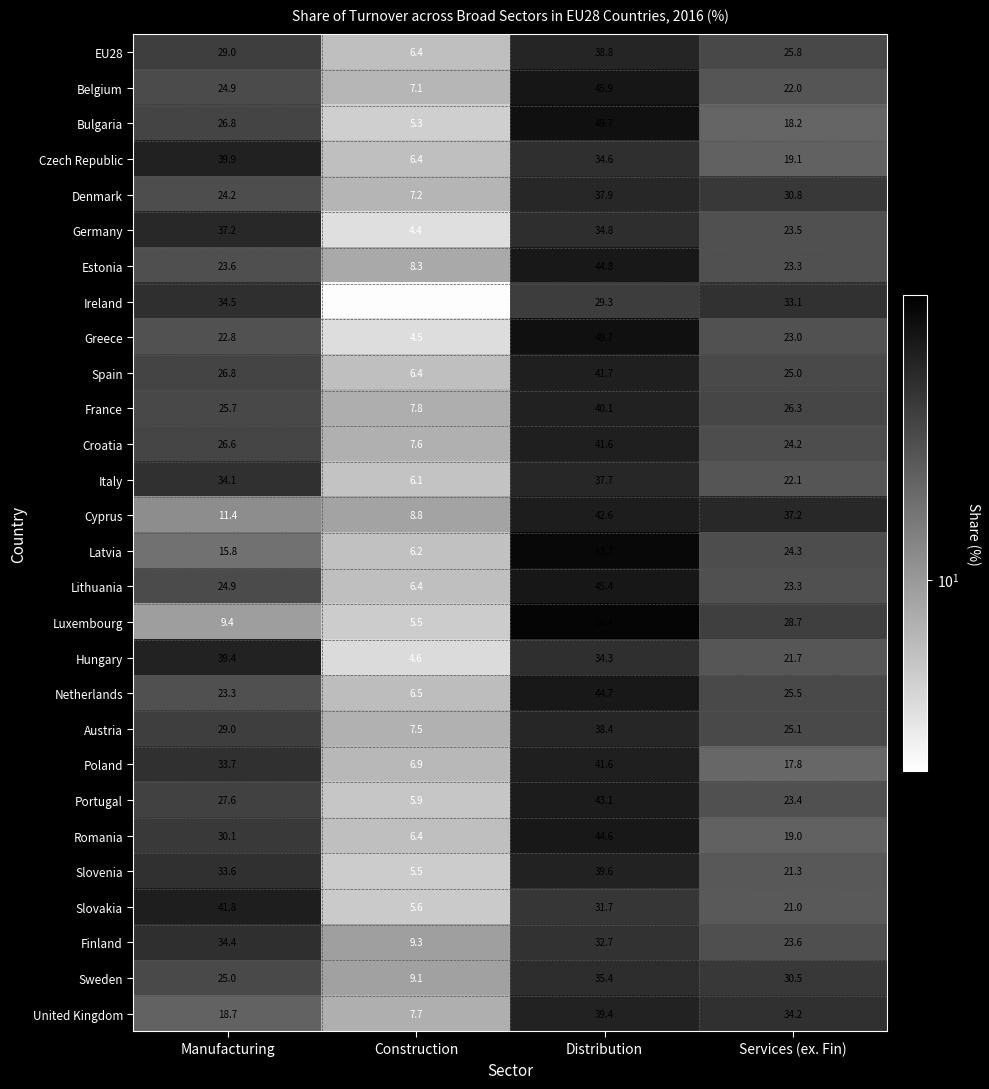

True or false: Slovakia has a value of 31.7 at Distribution.

True